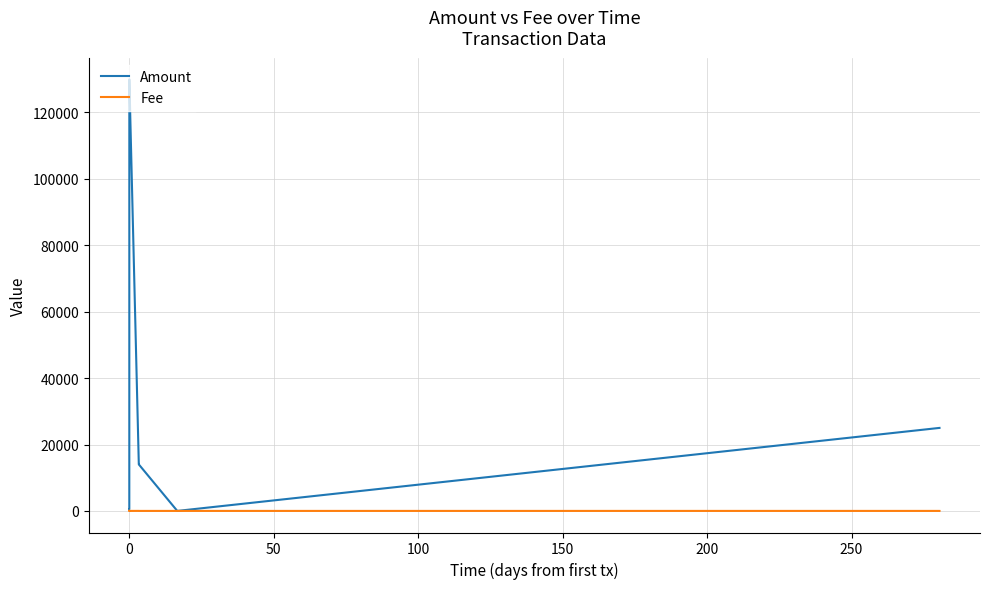

At how many categories does at least one series exceed 103525?

2